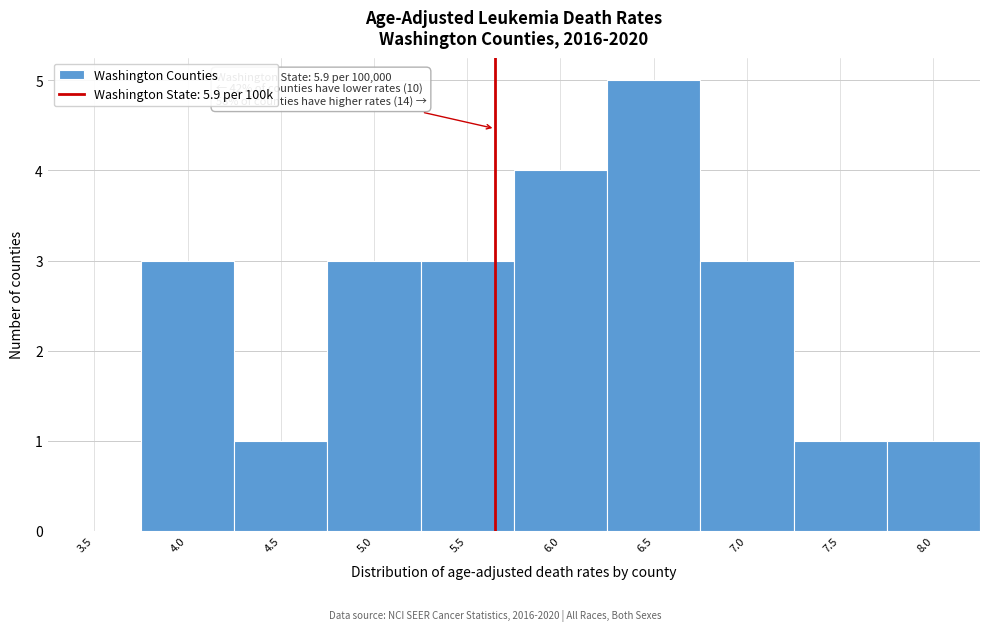

Reading left to right, what are all the values shown in this chart?

3.5=0	4.0=3	4.5=1	5.0=3	5.5=3	6.0=4	6.5=5	7.0=3	7.5=1	8.0=1